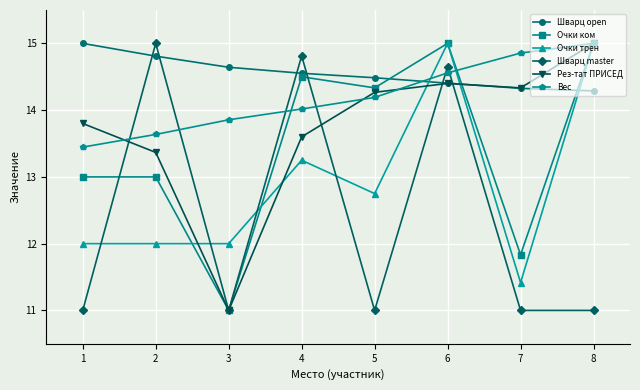

In Шварц master, how many points are higher than both neighbors (excluding endpoints)?

3